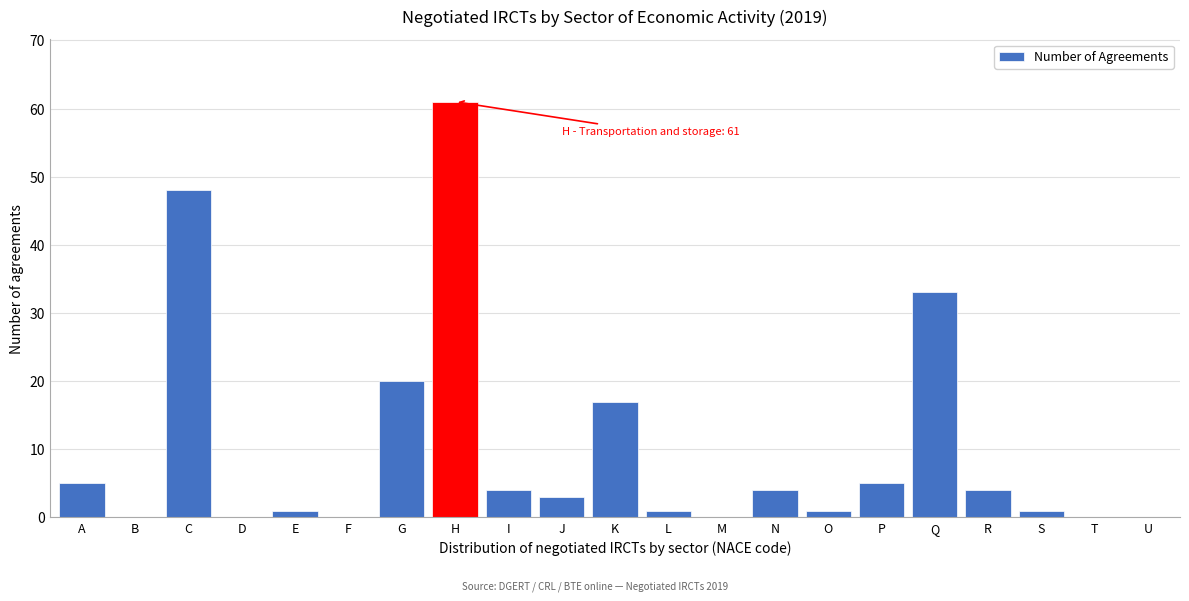

Reading left to right, what are all the values shown in this chart?

A=5	B=0	C=48	D=0	E=1	F=0	G=20	H=61	I=4	J=3	K=17	L=1	M=0	N=4	O=1	P=5	Q=33	R=4	S=1	T=0	U=0